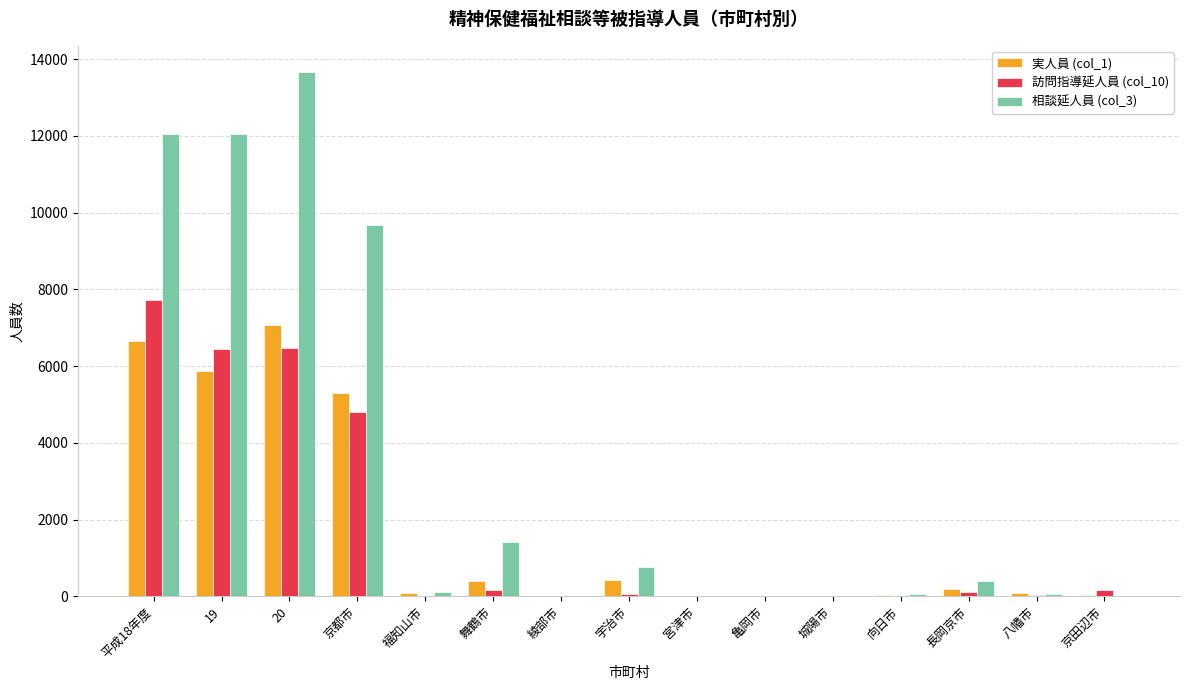

Are the bars horizontal?

No